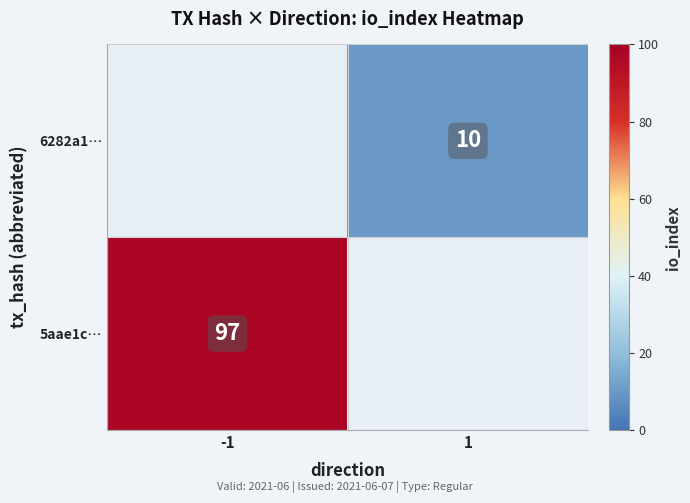

Is it true that 6282a1… equals 4 at 1?

False